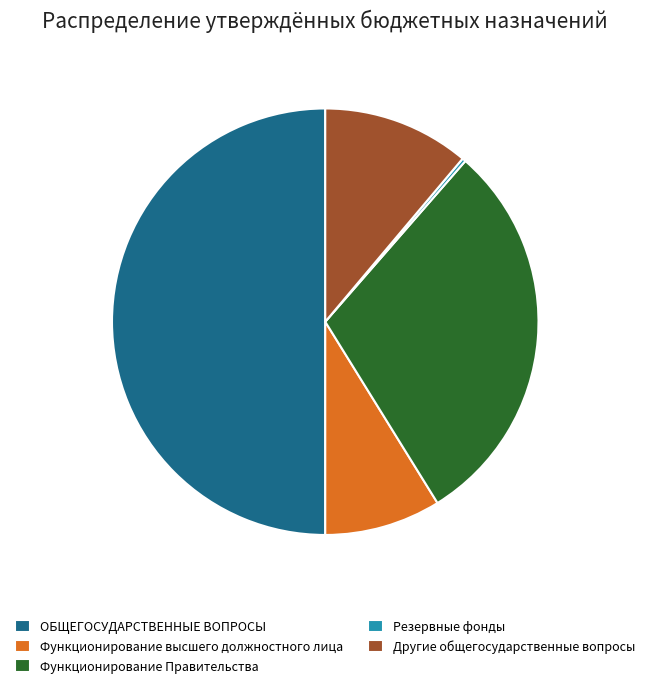

Does Функционирование высшего должностного лица represent more than half of the total?

No